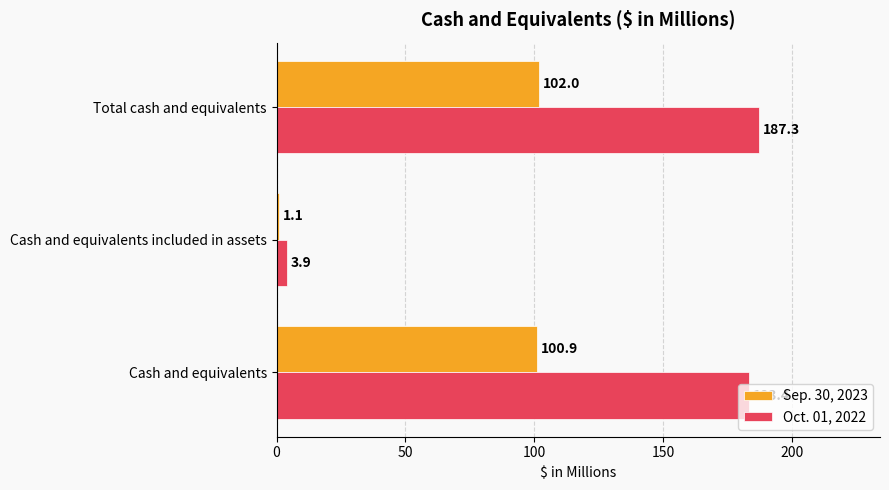

True or false: Sep. 30, 2023 has a value of 100.9 at Cash and equivalents.

True